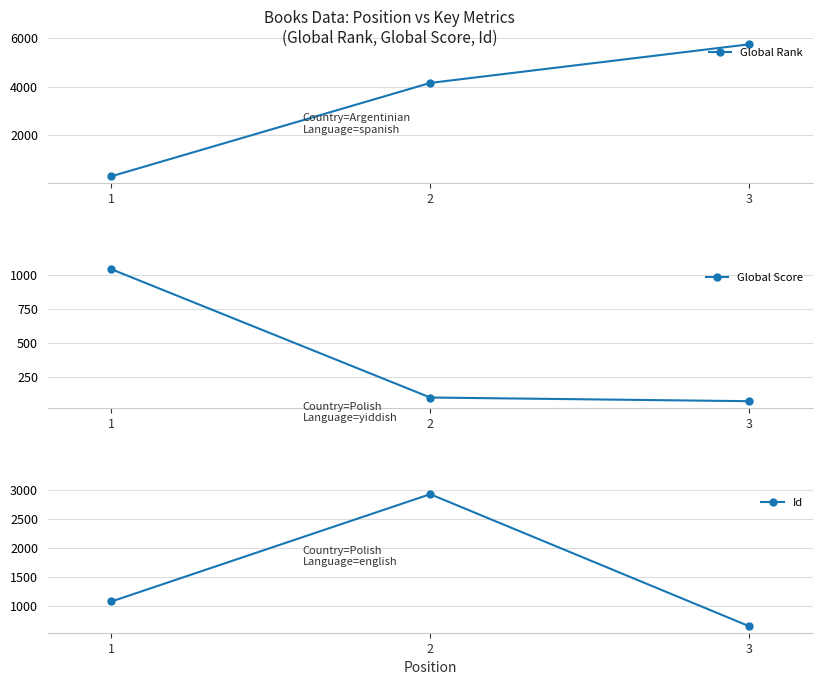

What are all the series names shown in the legend?

Global Rank, Global Score, Id